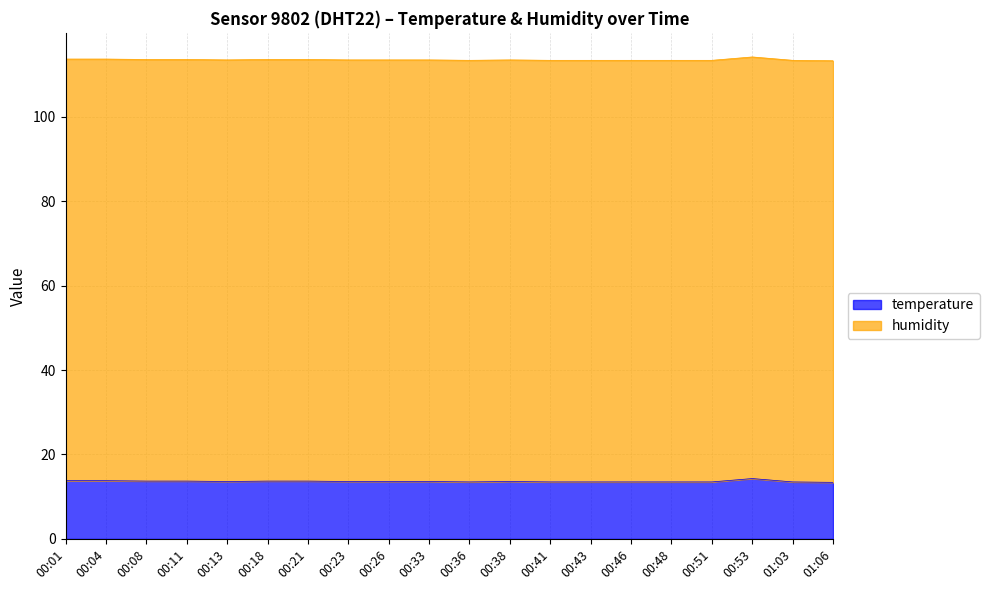

Rank the categories by value from highest to lowest.

00:53, 00:01, 00:04, 00:08, 00:11, 00:18, 00:21, 00:13, 00:23, 00:26, 00:33, 00:38, 00:36, 00:41, 00:43, 00:46, 00:48, 00:51, 01:03, 01:06